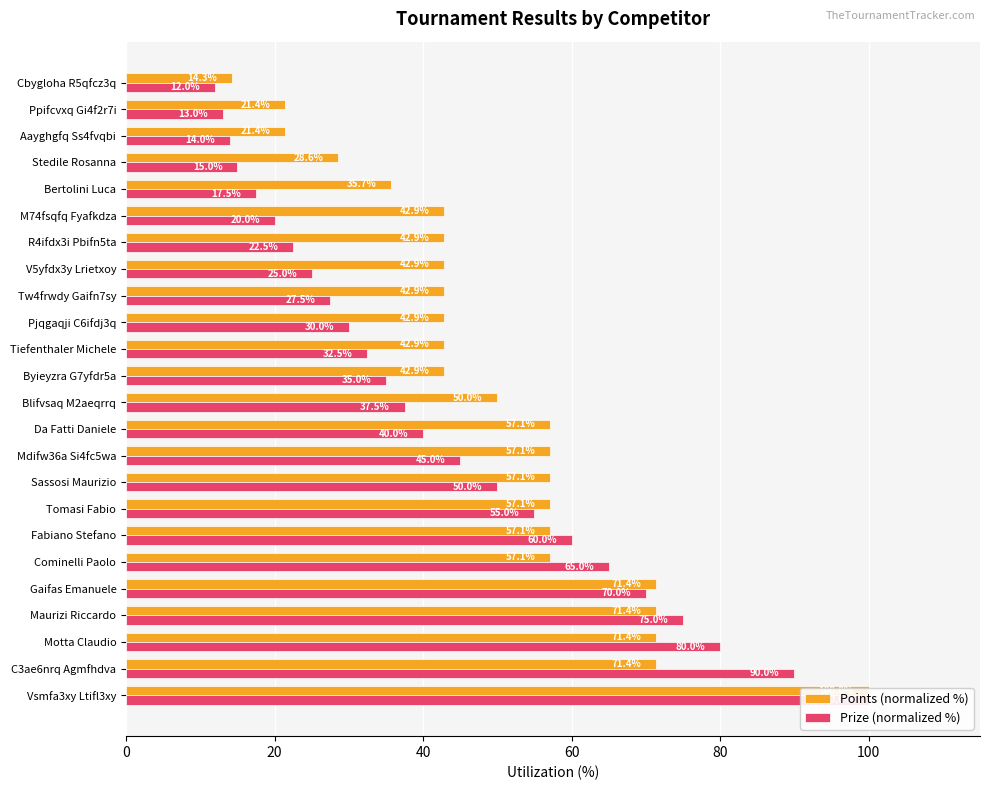

At how many categories does at least one series exceed 97?

1